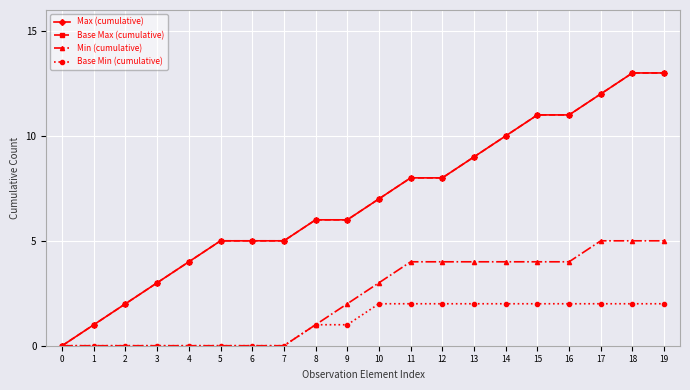

True or false: Base Max (cumulative) and Min (cumulative) intersect in this chart.

False